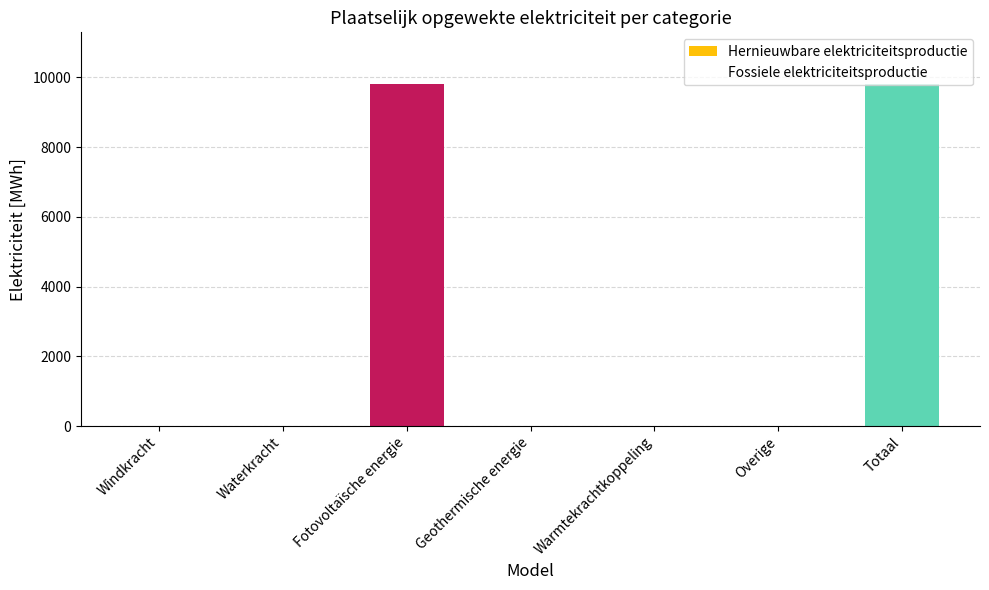

Which has a higher value, Geothermische energie or Totaal?

Totaal